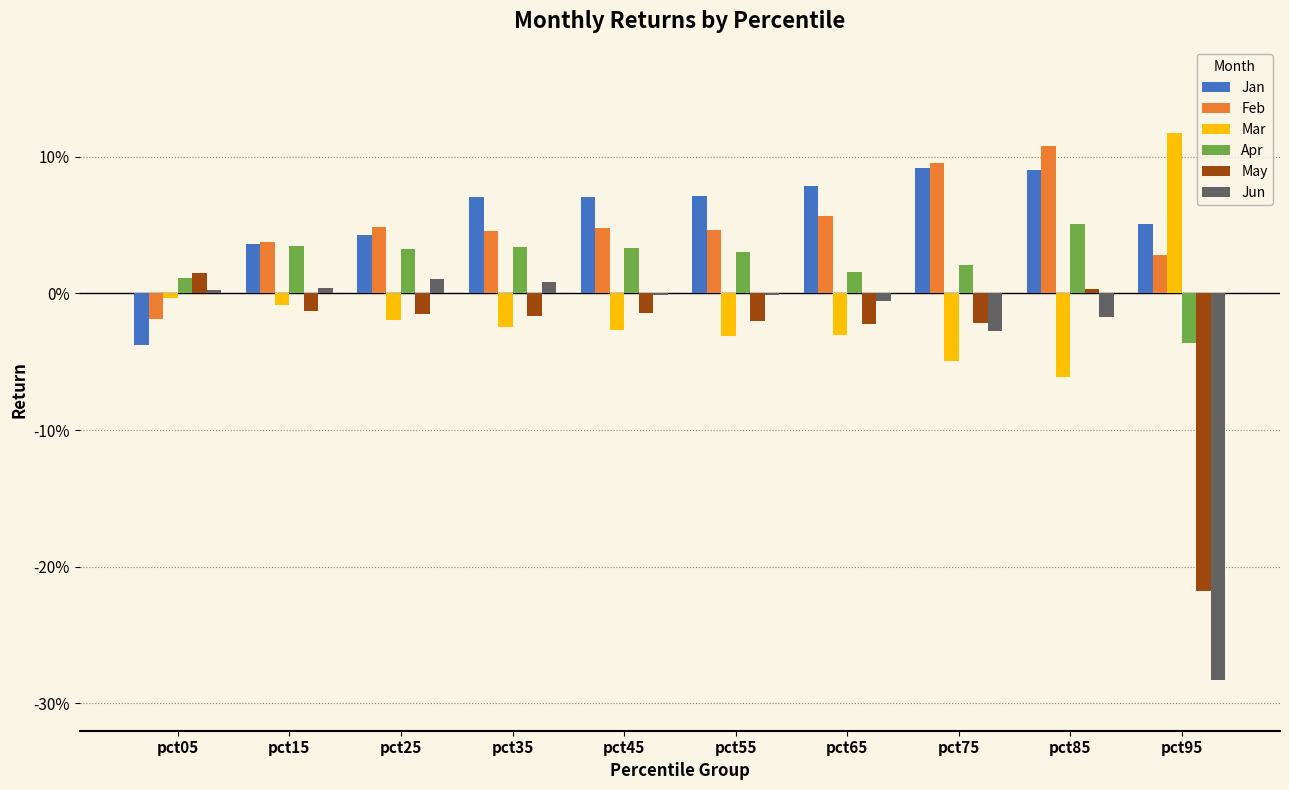

What are all the series names shown in the legend?

Jan, Feb, Mar, Apr, May, Jun